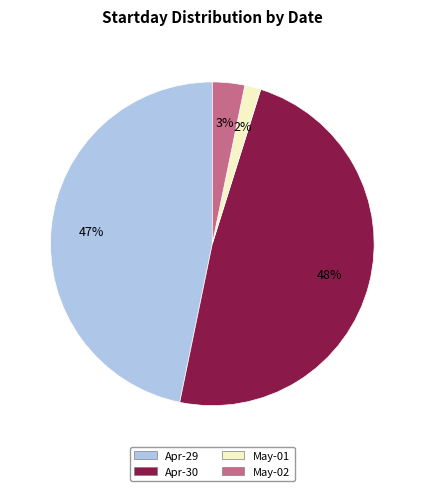

Is there a majority slice in this chart?

No